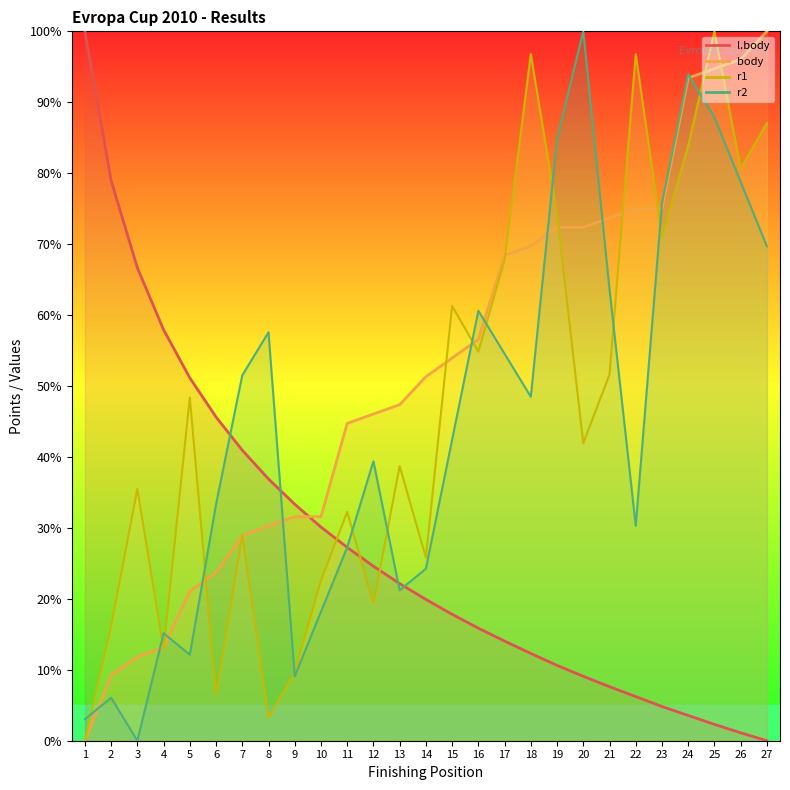

How many intersections are there between r2 and body?

11